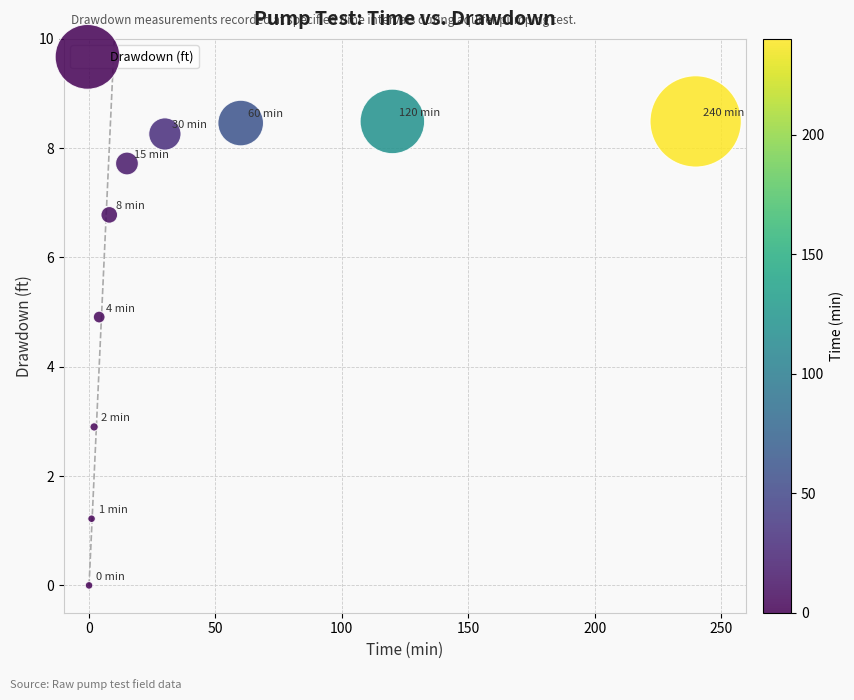

What Y value in the scatter plot is closest to 4?

4.9